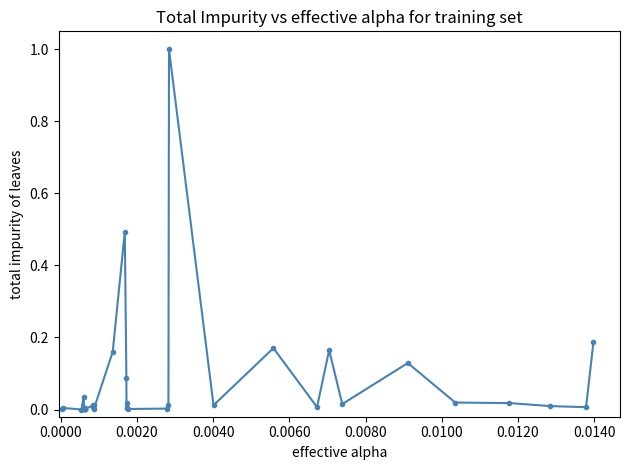

True or false: there are more than 0 points higher than both neighbors.

True